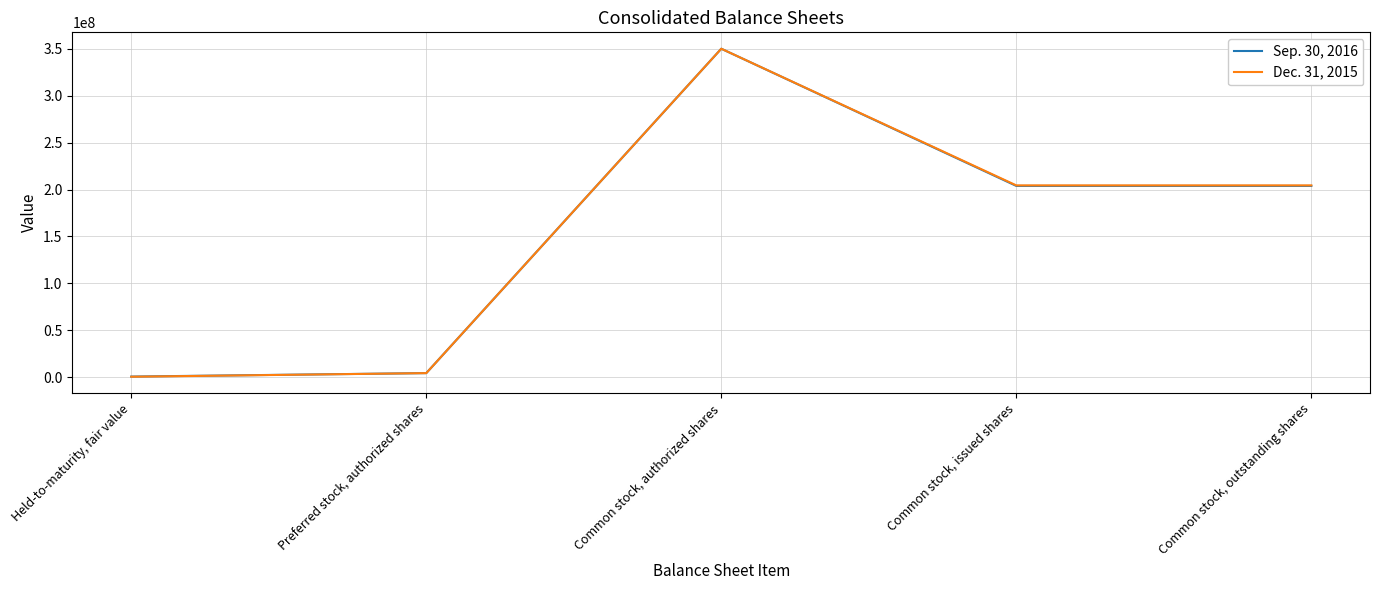

True or false: Sep. 30, 2016 has more than 2 points higher than both neighbors.

False